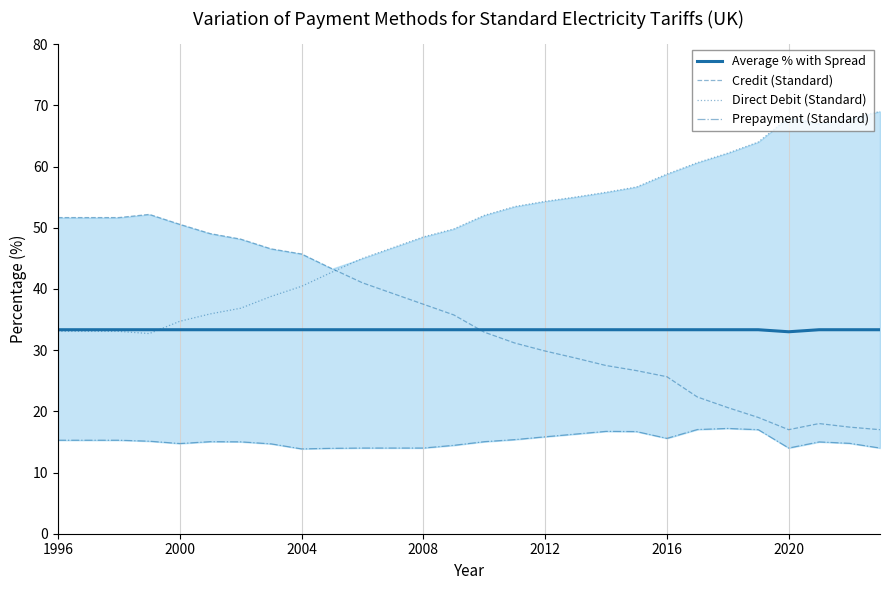

What is the value of the Prepayment (Standard) point at the 15th from the left?

15.0